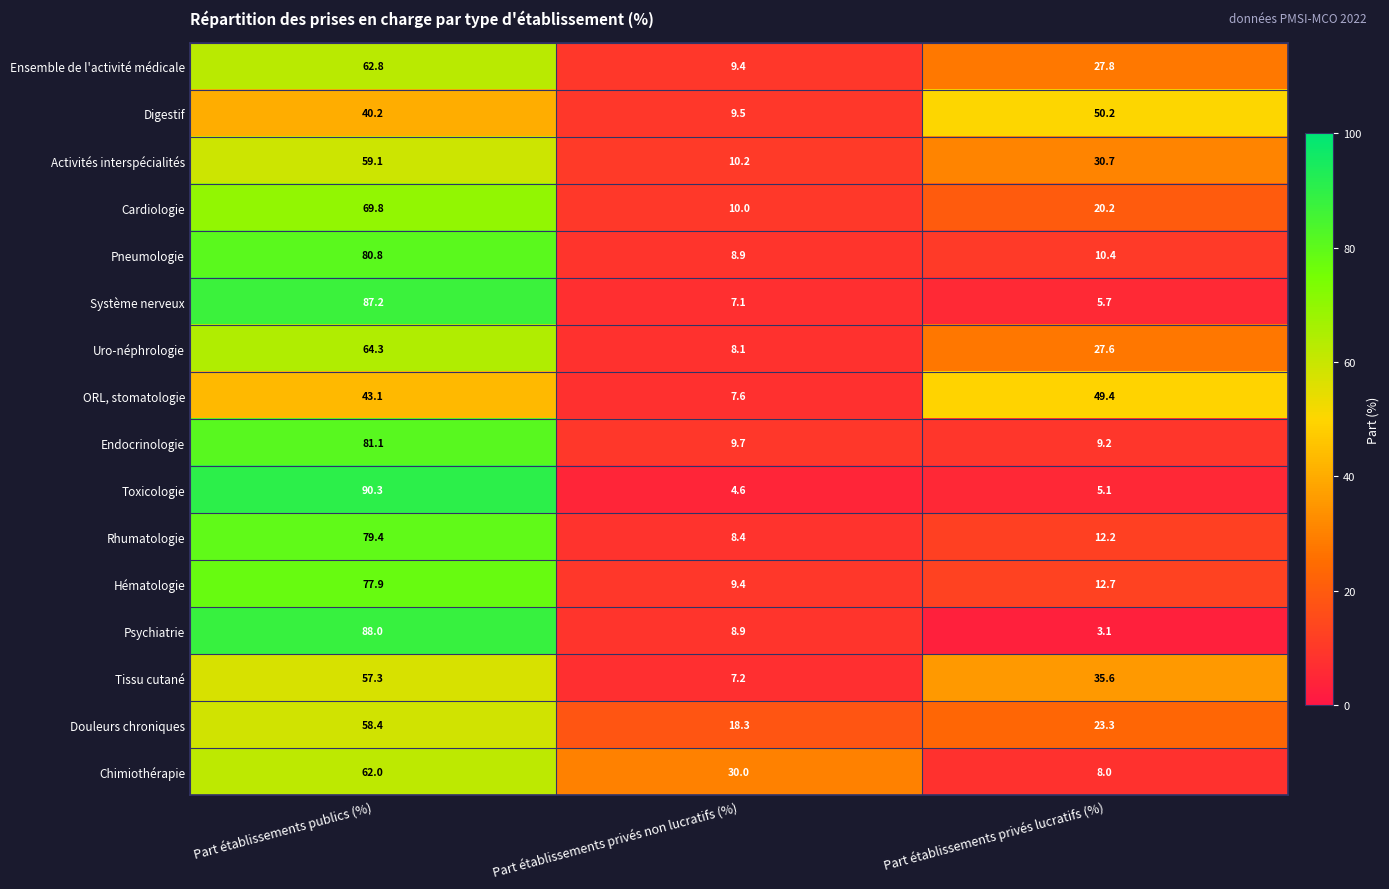

Count the number of categories in the chart.

3